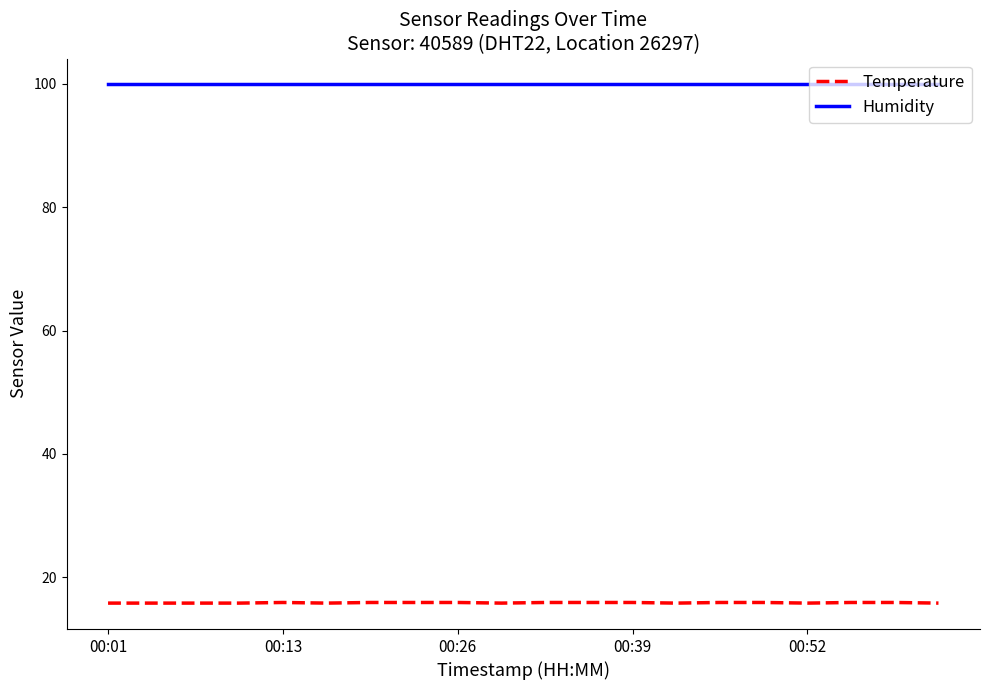

Which series has the largest total across all categories?

Humidity